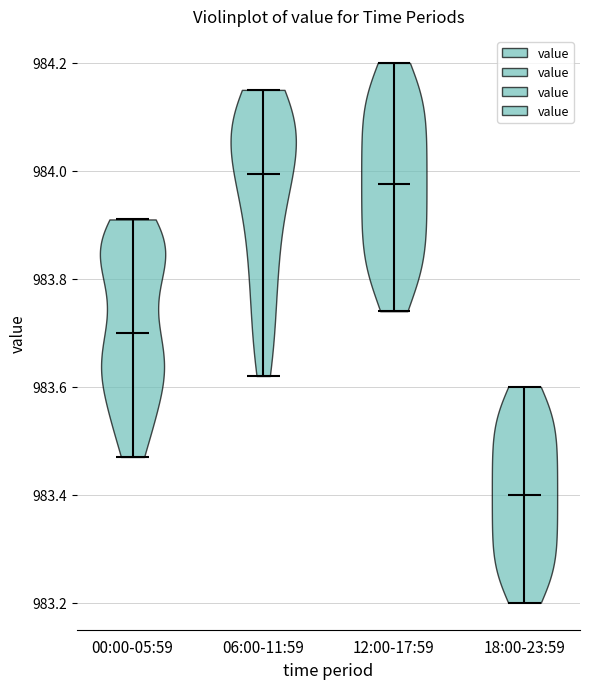

Reading left to right, read every violin against the y-axis: where its median line is, and the lowest and highest points it reaches. The values are not printed on the chart, so give them approximately, as read against the axis.

00:00-05:59: median line 983.70, lowest point 983.48, highest point 983.92
06:00-11:59: median line 984.00, lowest point 983.62, highest point 984.16
12:00-17:59: median line 983.98, lowest point 983.74, highest point 984.20
18:00-23:59: median line 983.40, lowest point 983.20, highest point 983.60